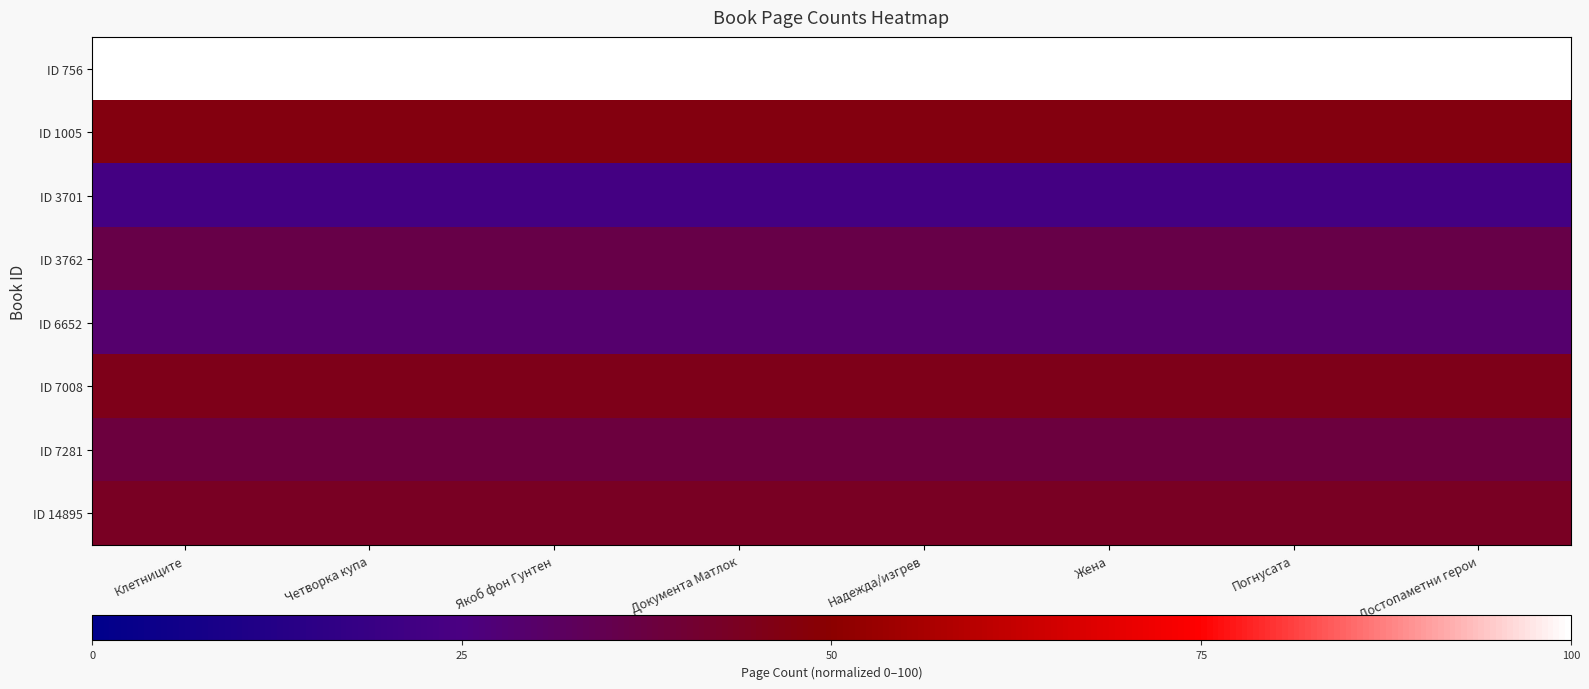

Which has a higher value, Погнусата or Документа Матлок?

Погнусата